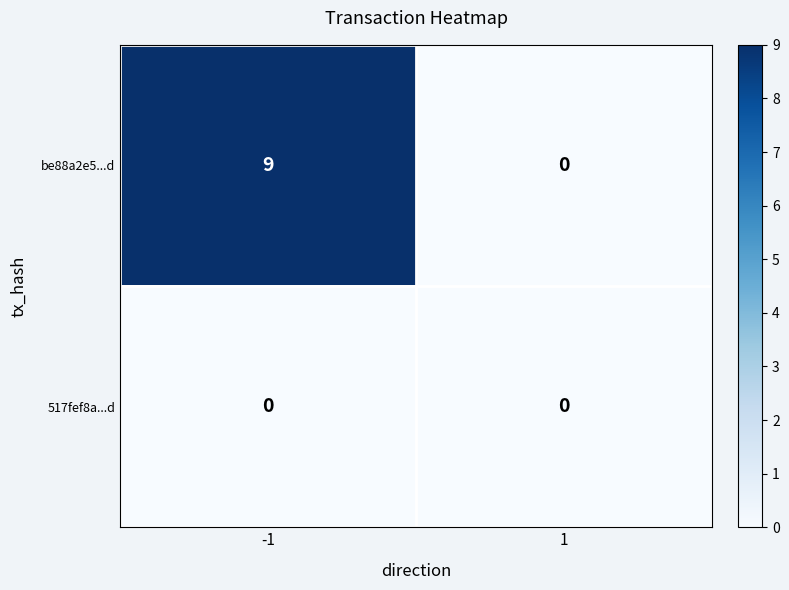

What is the difference between the be88a2e5...d values at 1 and -1?

9